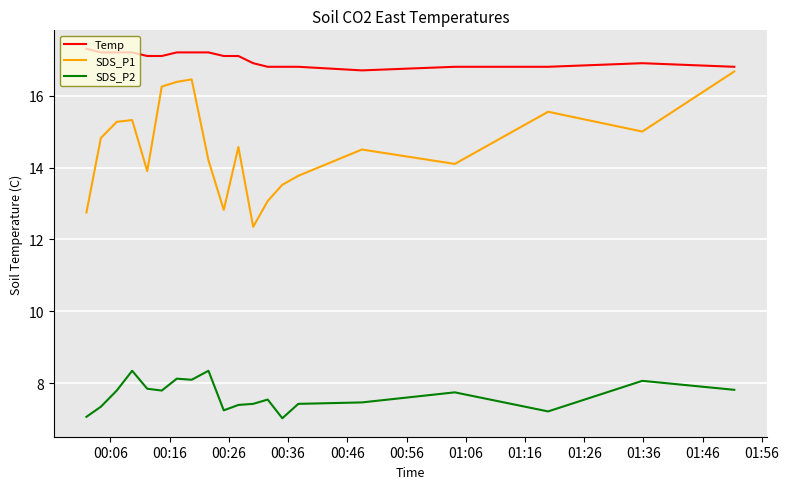

What is the smallest value displayed?

7.0